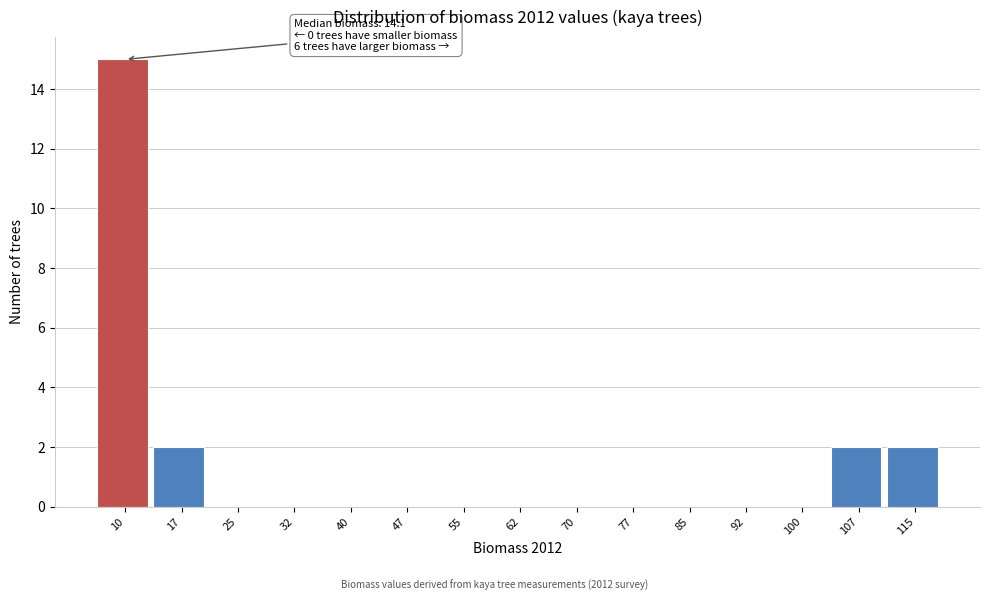

Reading right to left, what are all the values shown in this chart?

115=2	107=2	100=0	92=0	85=0	77=0	70=0	62=0	55=0	47=0	40=0	32=0	25=0	17=2	10=15